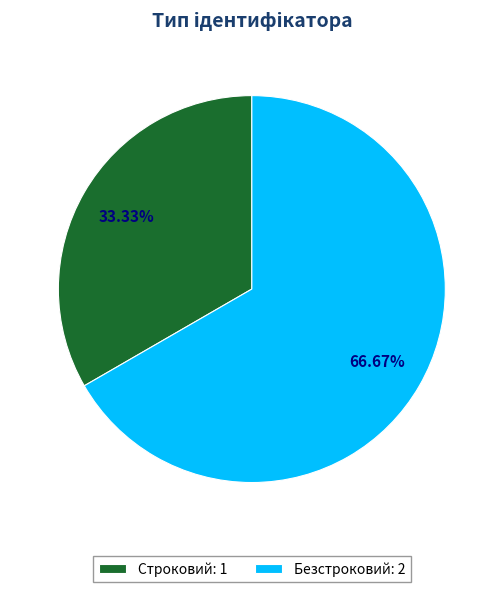

Is Строковий the majority of the pie?

No